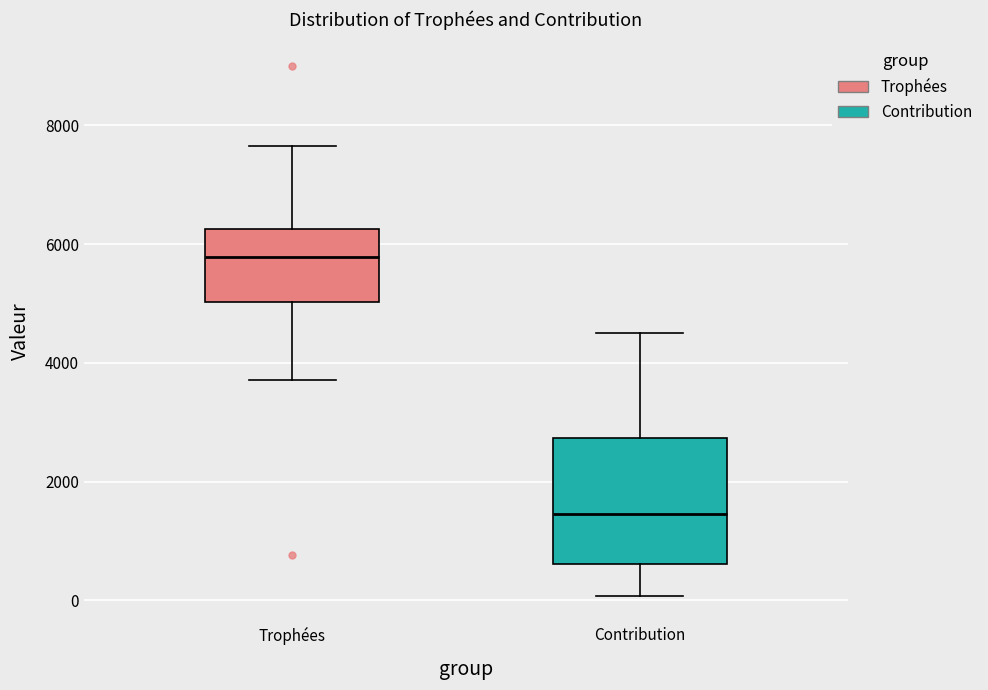

Comparing the boxes themselves (not the whiskers), which one is the tallest?

Contribution